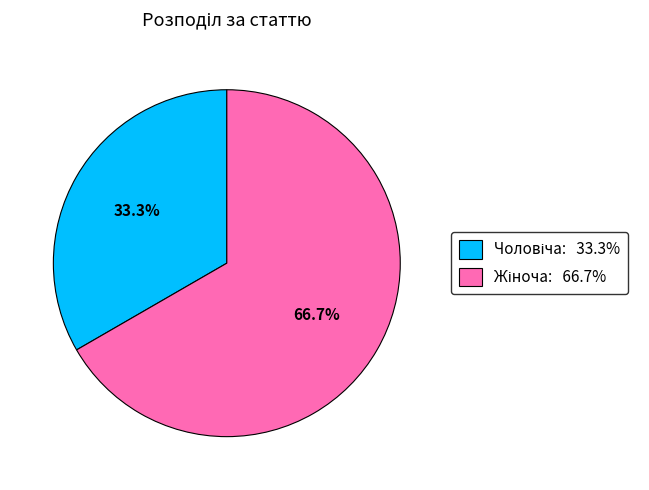

To the nearest percent, what is the difference between the largest and smallest slice percentages?

33%